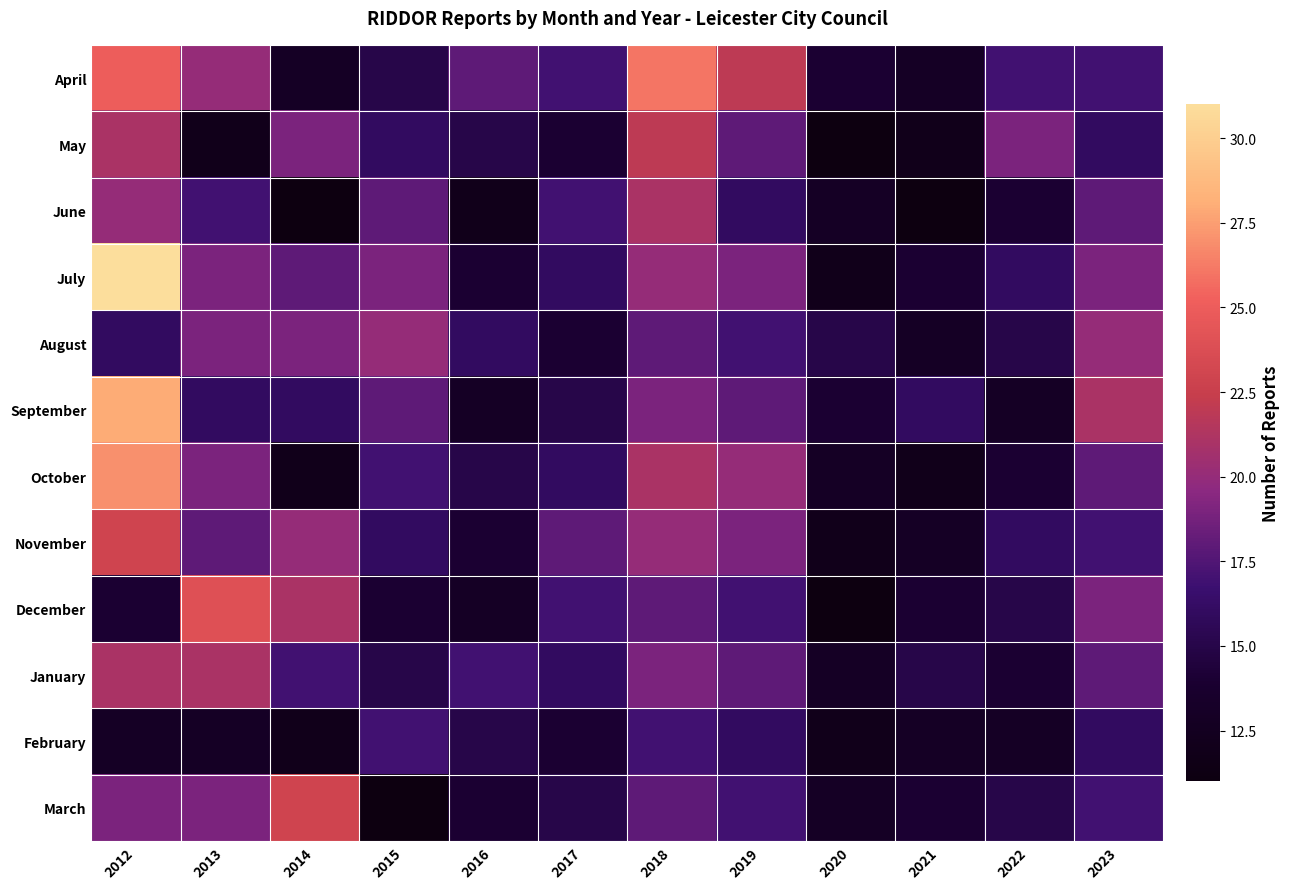

Rank the series by their maximum value, from highest to lowest.

July, September, October, April, December, November, March, May, June, January, August, February